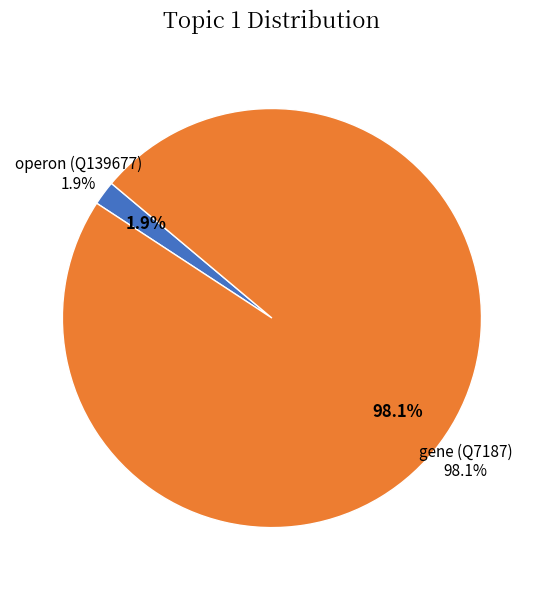

To the nearest percent, what is the combined percentage of gene (Q7187) and operon (Q139677)?

100%